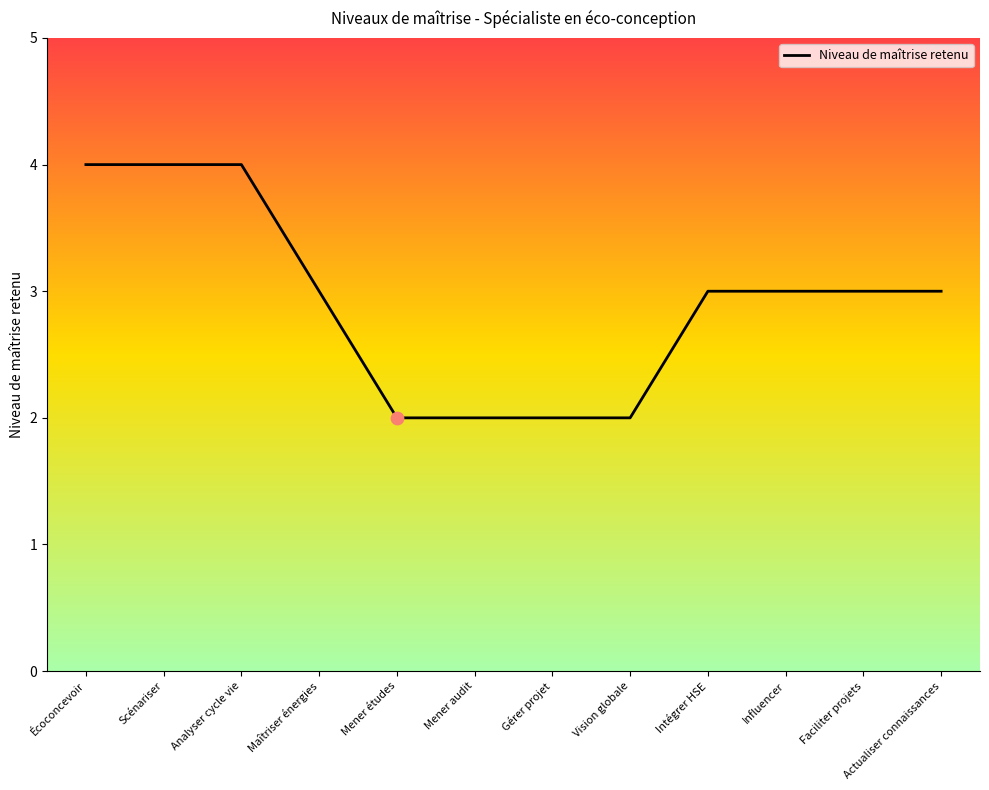

Which has a higher value, Actualiser connaissances or Analyser cycle vie?

Analyser cycle vie